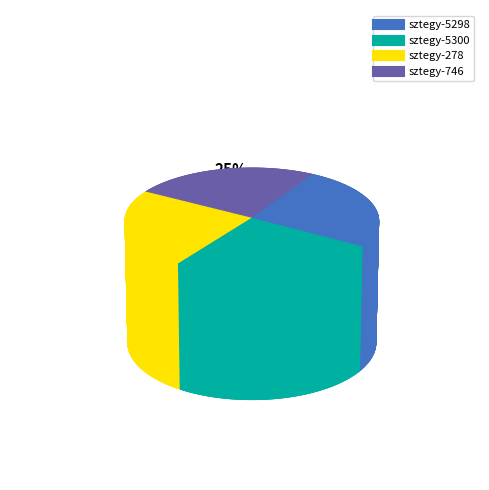

What percentage is the sztegy-5298 slice, to the nearest percent?

26%